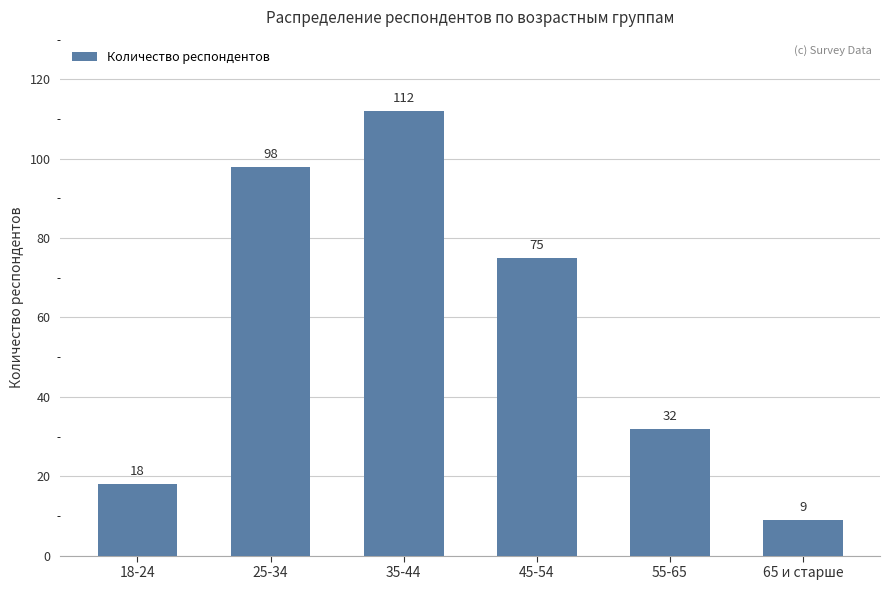

Reading left to right, what are all the values shown in this chart?

18	98	112	75	32	9